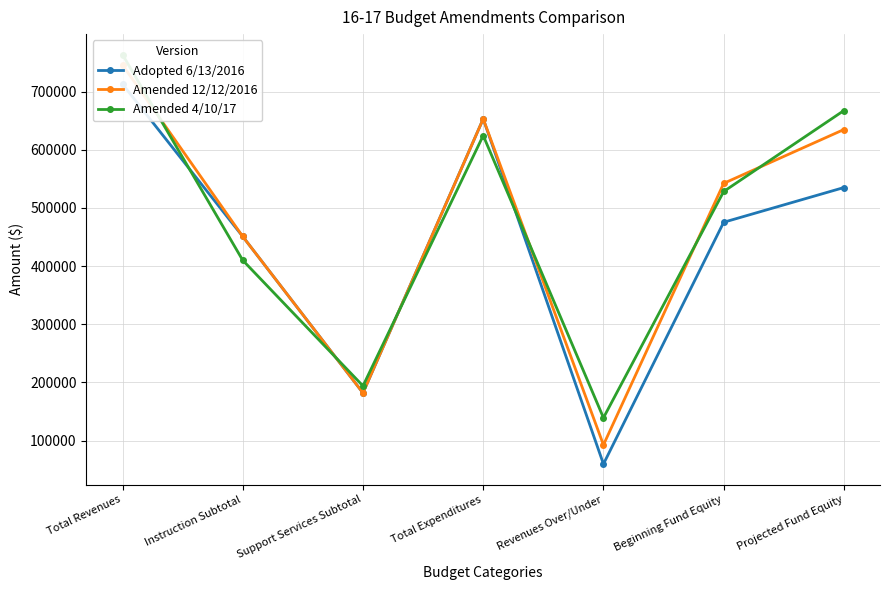

True or false: Amended 4/10/17 has more than 1 interior local peaks.

False